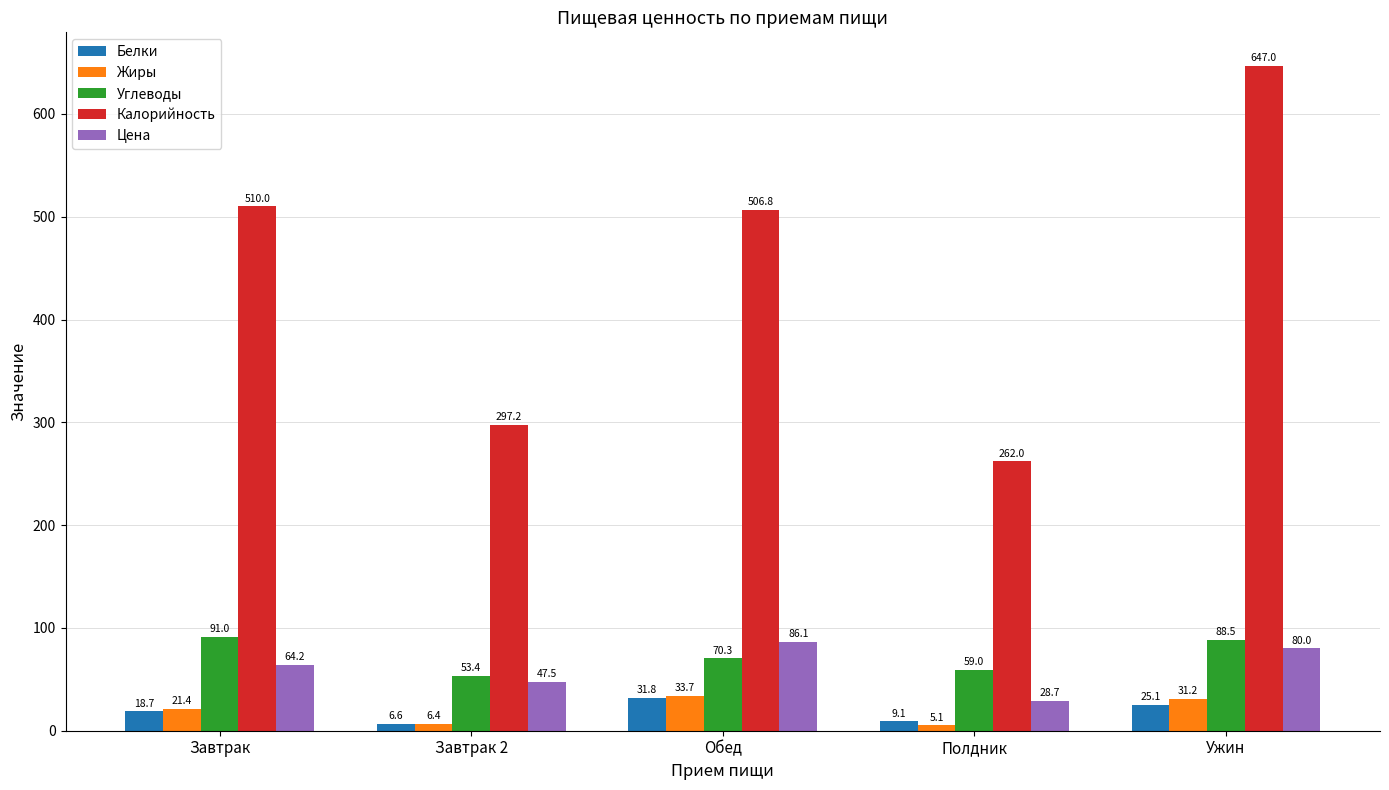

How many values in the Белки series are below 18?

2